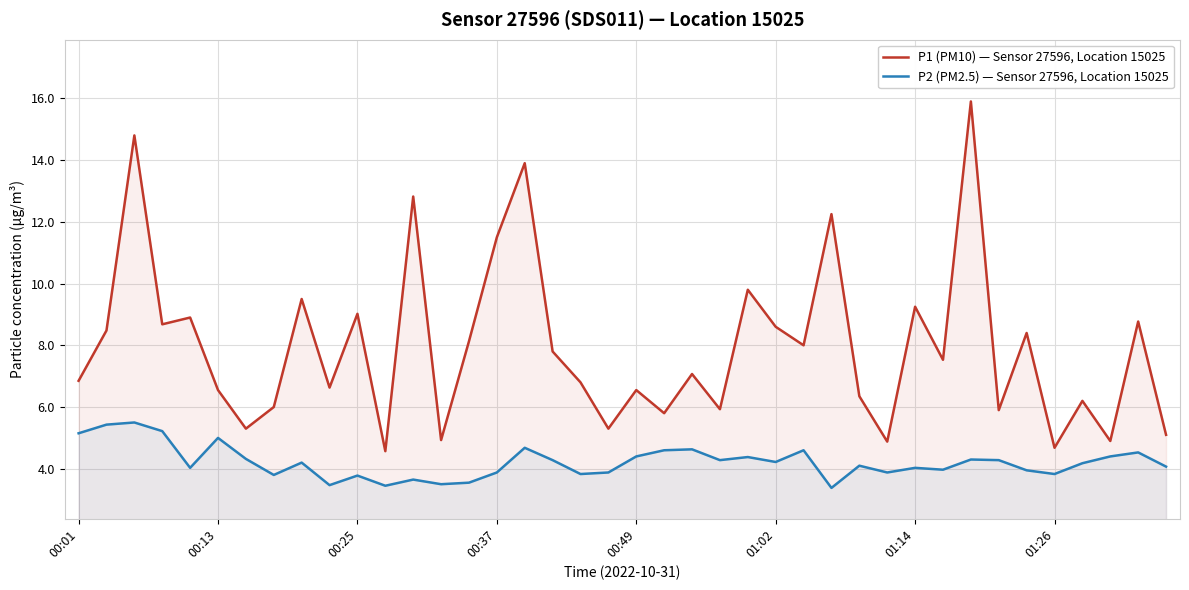

Reading left to right, extract all data points from this chart.

P1 (PM10) — Sensor 27596, Location 15025: 6.8	8.5	14.8	8.7	8.9	6.5	5.3	6.0	9.5	6.6	9.0	4.6	12.8	4.9	8.1	11.5	13.9	7.8	6.8	5.3	6.5	5.8	7.1	5.9	9.8	8.6	8.0	12.2	6.3	4.9	9.2	7.5	15.9	5.9	8.4	4.7	6.2	4.9	8.8	5.1
P2 (PM2.5) — Sensor 27596, Location 15025: 5.2	5.4	5.5	5.2	4.0	5.0	4.3	3.8	4.2	3.5	3.8	3.5	3.6	3.5	3.5	3.9	4.7	4.3	3.8	3.9	4.4	4.6	4.6	4.3	4.4	4.2	4.6	3.4	4.1	3.9	4.0	4.0	4.3	4.3	4.0	3.8	4.2	4.4	4.5	4.1